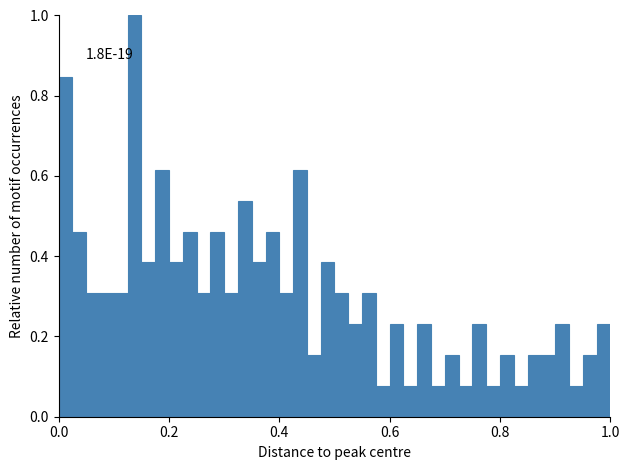

Read against the x-axis, roughly where is the centre of the tallest bar?

0.14